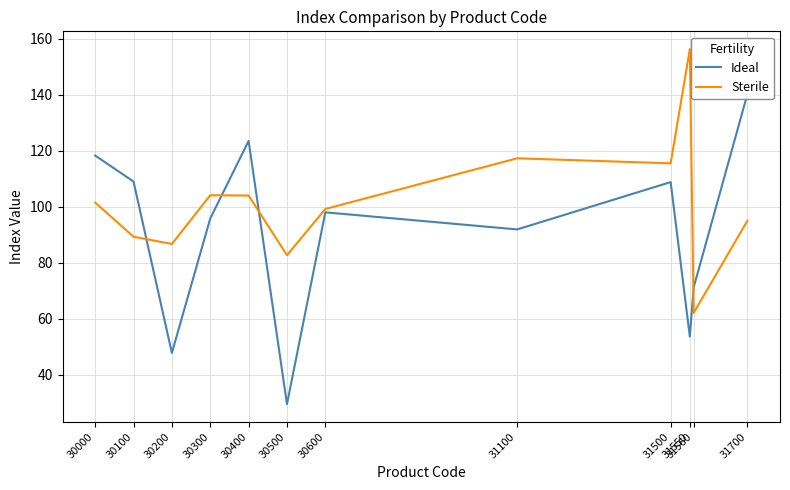

How many times do Ideal and Sterile cross each other?

4